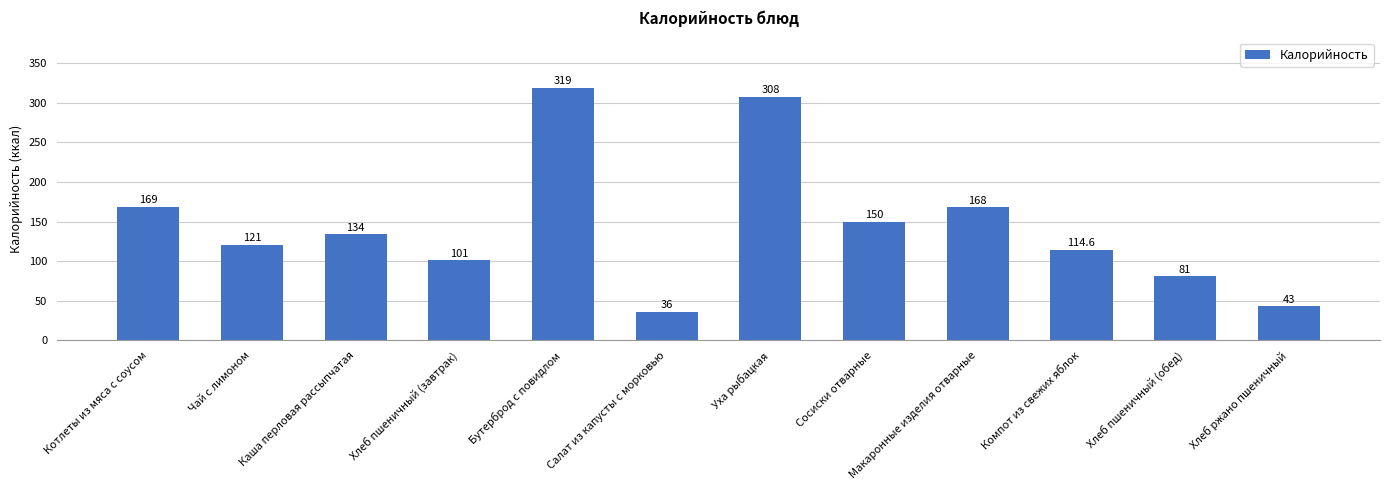

What is the value of the 2nd bar from the left?

121.0